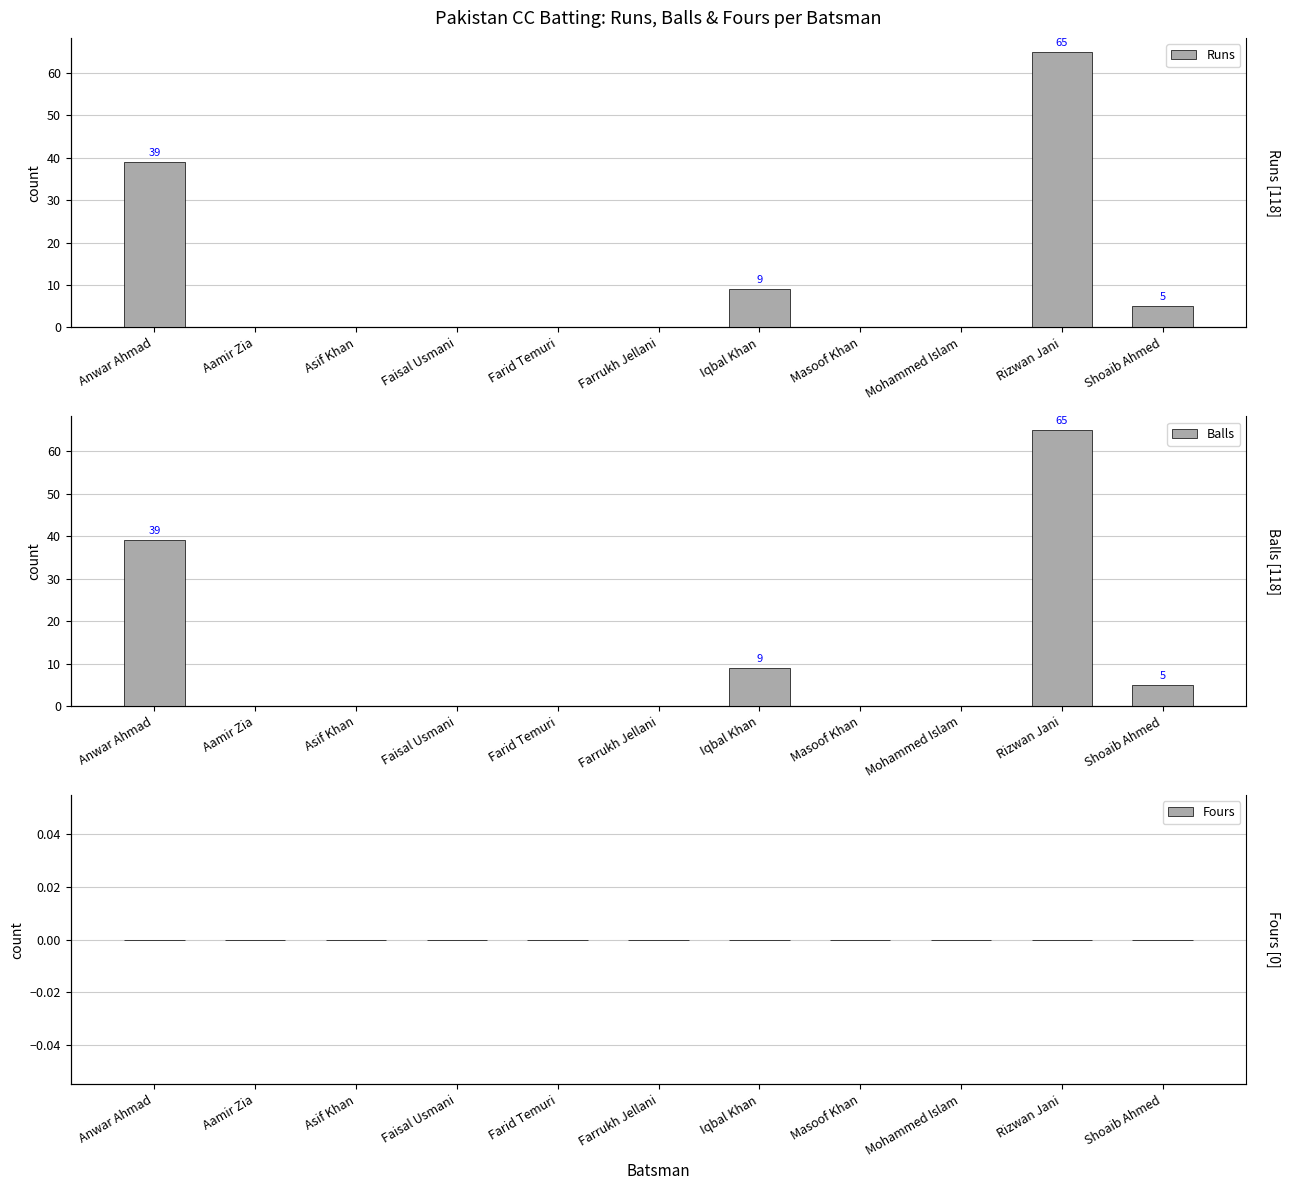

How many bars are there in total?

33